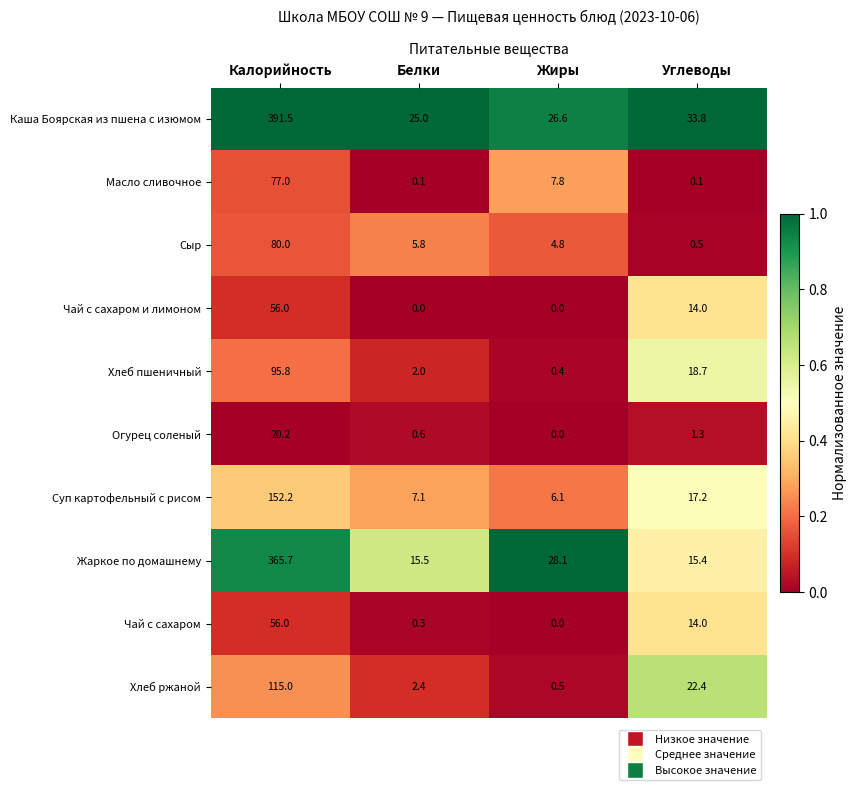

At Белки, list the series in order from smallest to largest.

Чай с сахаром и лимоном, Масло сливочное, Чай с сахаром, Огурец соленый, Хлеб пшеничный, Хлеб ржаной, Сыр, Суп картофельный с рисом, Жаркое по домашнему, Каша Боярская из пшена с изюмом